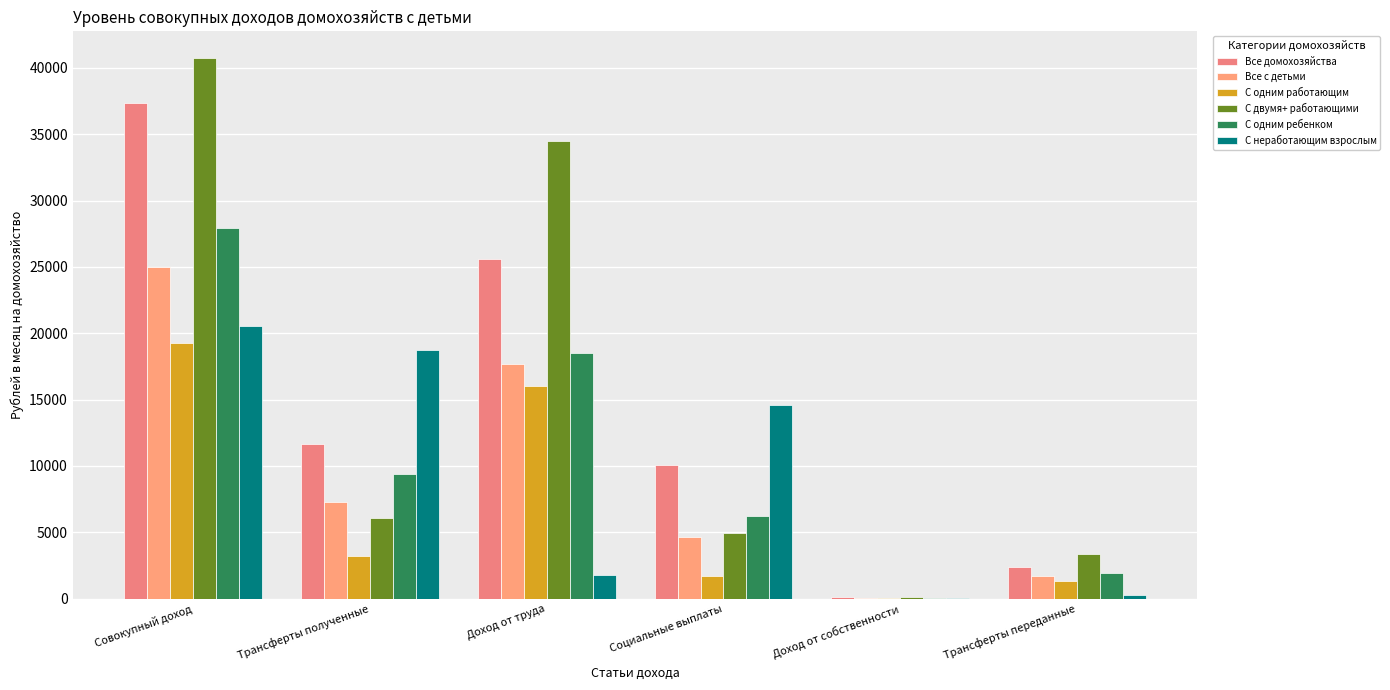

Which category has the lowest value across all series?

Доход от собственности